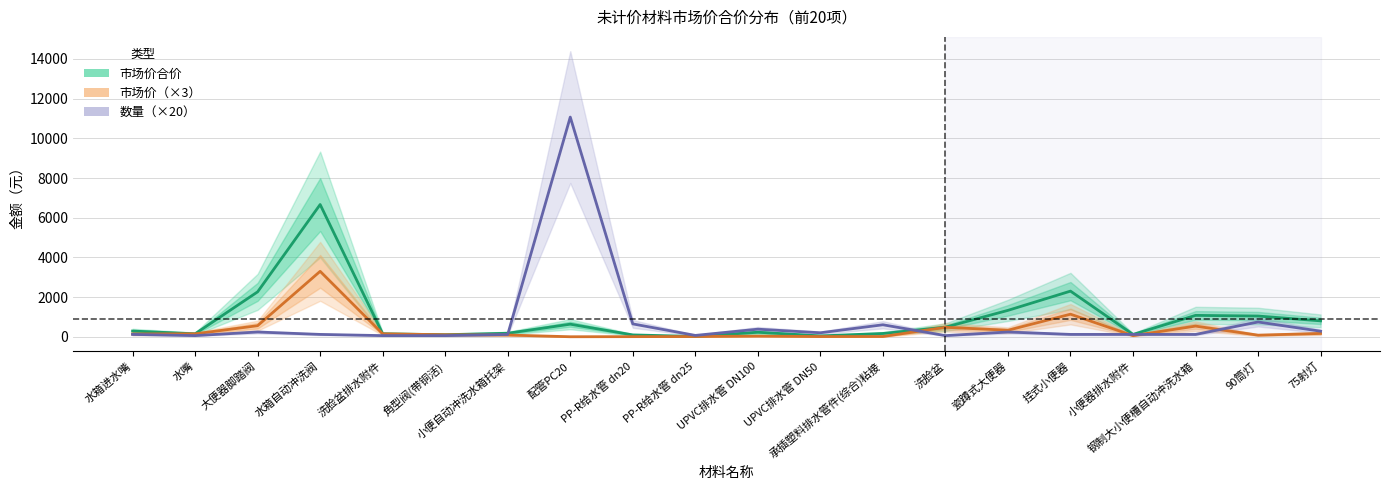

What is the greatest value displayed?

11071.3